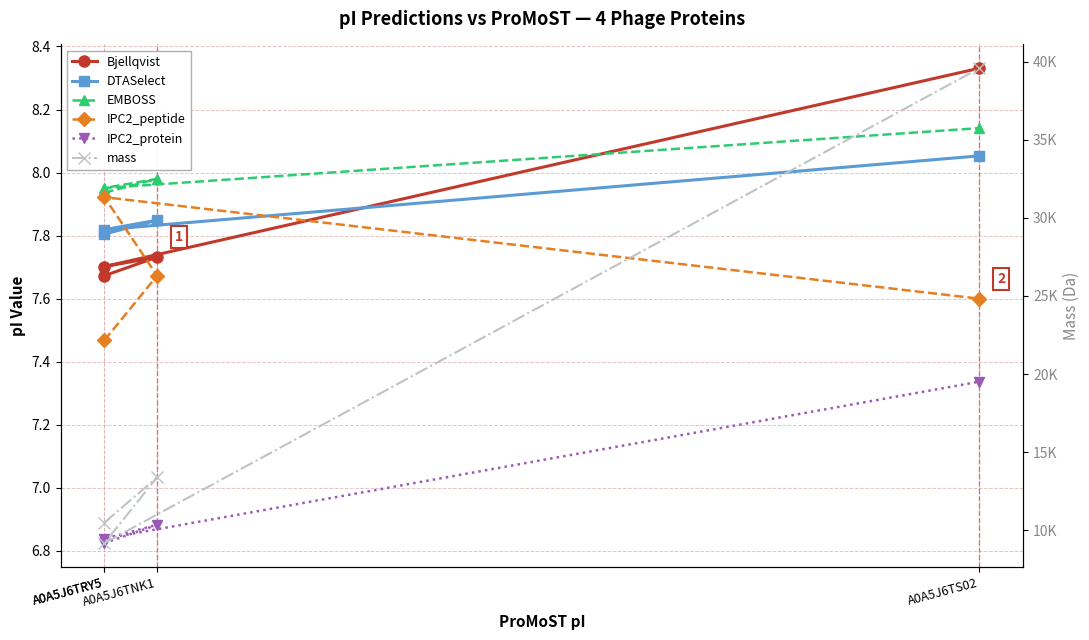

What is the difference between the second highest and second lowest values in the mass series?

2903.5